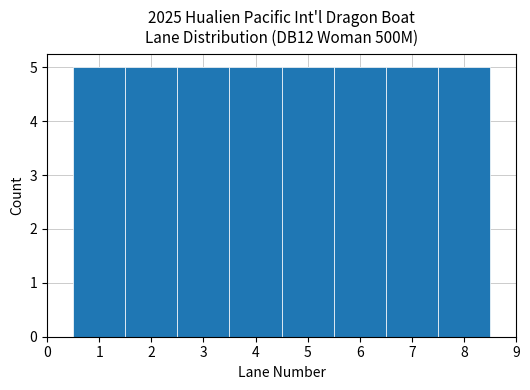

Reading left to right, list every bar in this chart as the range it spans on the x-axis followed by its height. The values are not printed on the chart, so give them approximately, as read against the axis.

0.5 to 1.5: 5
1.5 to 2.5: 5
2.5 to 3.5: 5
3.5 to 4.5: 5
4.5 to 5.5: 5
5.5 to 6.5: 5
6.5 to 7.5: 5
7.5 to 8.5: 5